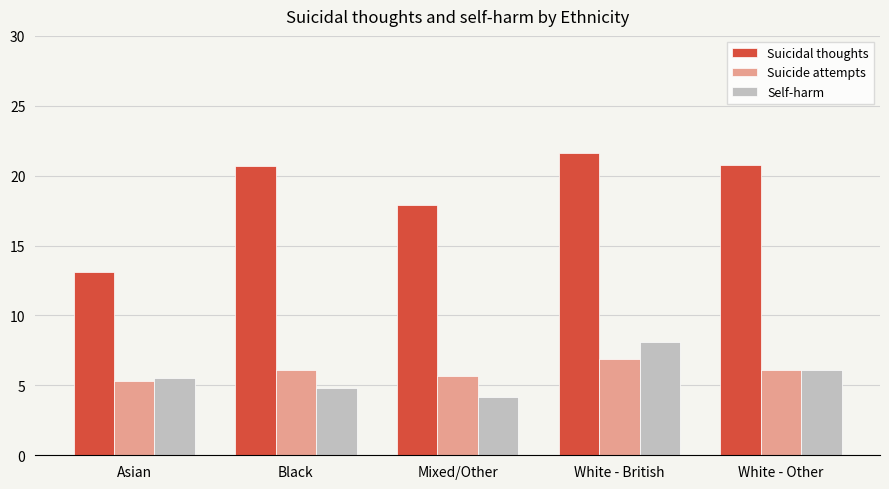

Which category has the highest value in the Self-harm series?

White - British